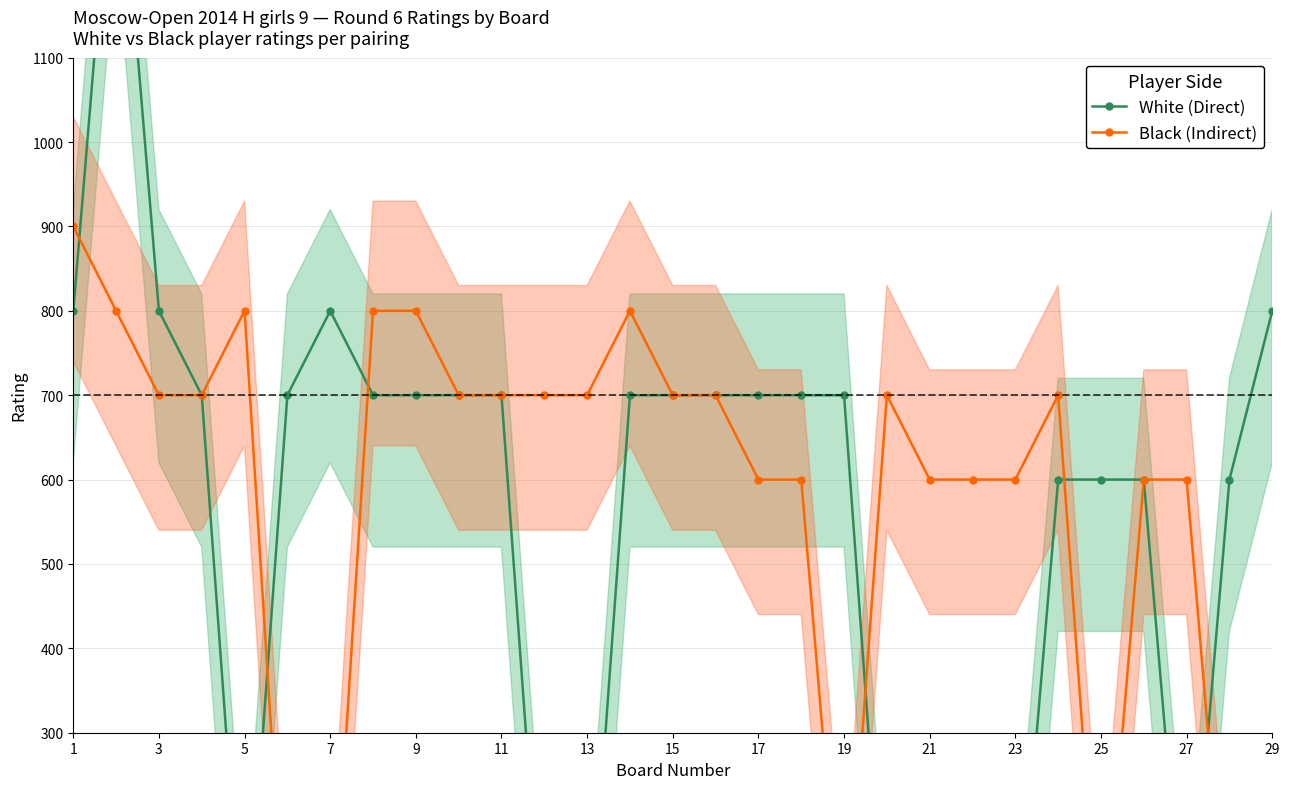

Which series has the largest total across all categories?

Black (Indirect)